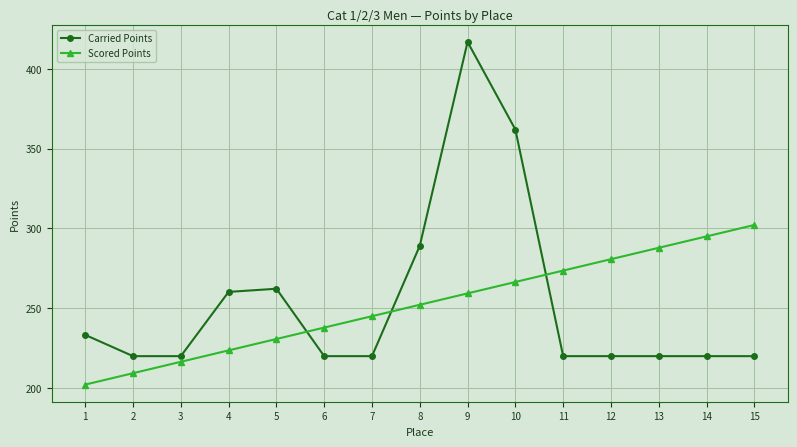

How many distinct data groups are displayed?

2